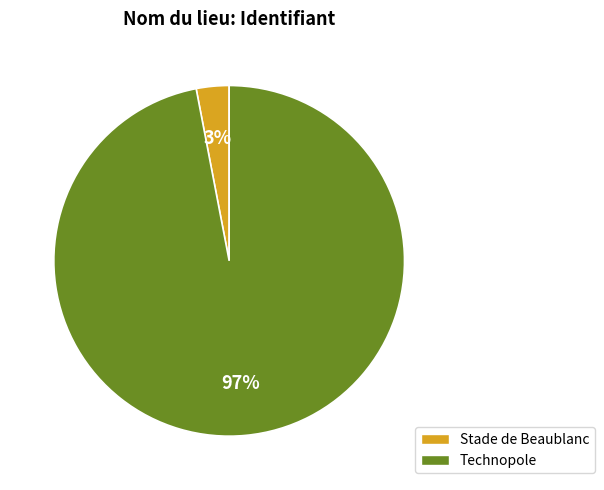

Which has a higher value, Technopole or Stade de Beaublanc?

Technopole